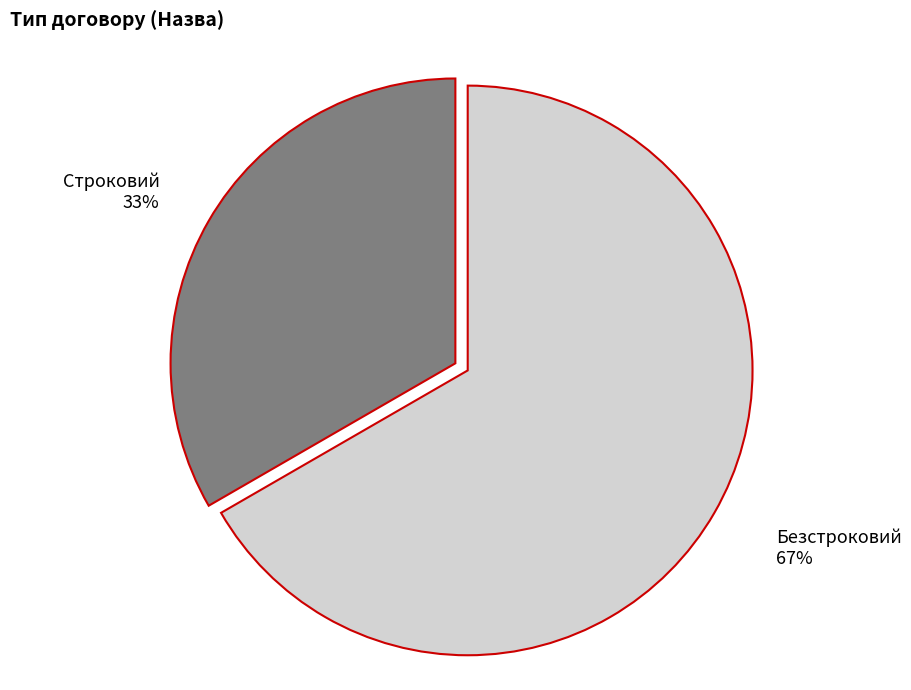

Is the sum of Безстроковий and Строковий greater than half?

Yes